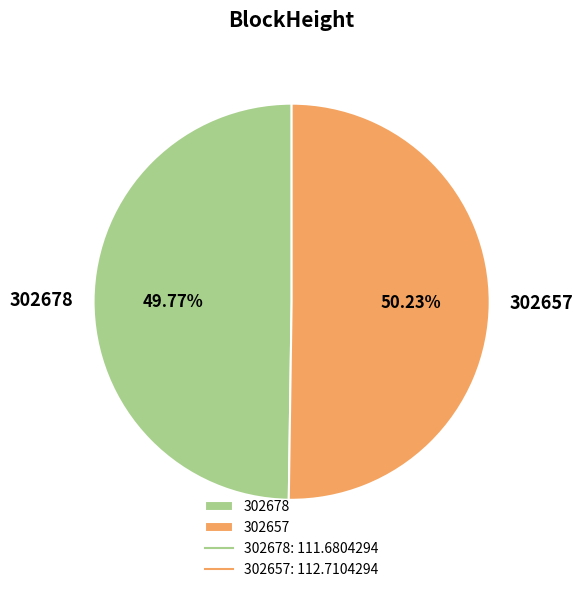

To the nearest percent, what portion does 302657 represent?

50%